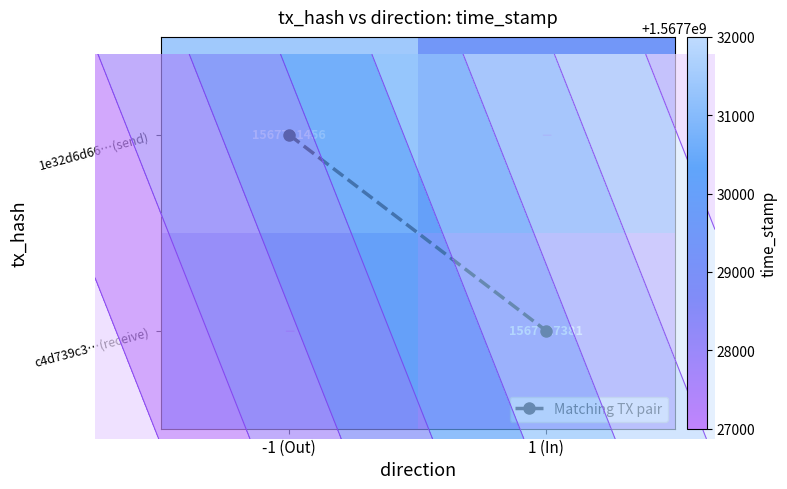

How many values in Matching TX pair are above zero?

1